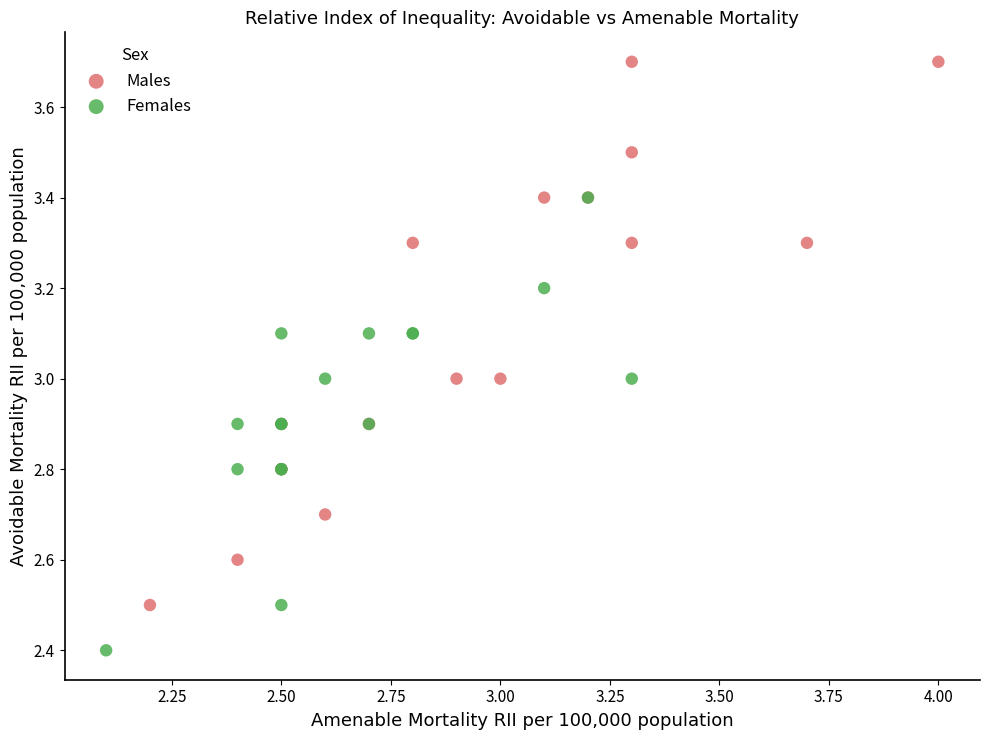

Which series contains the highest Y value?

Males